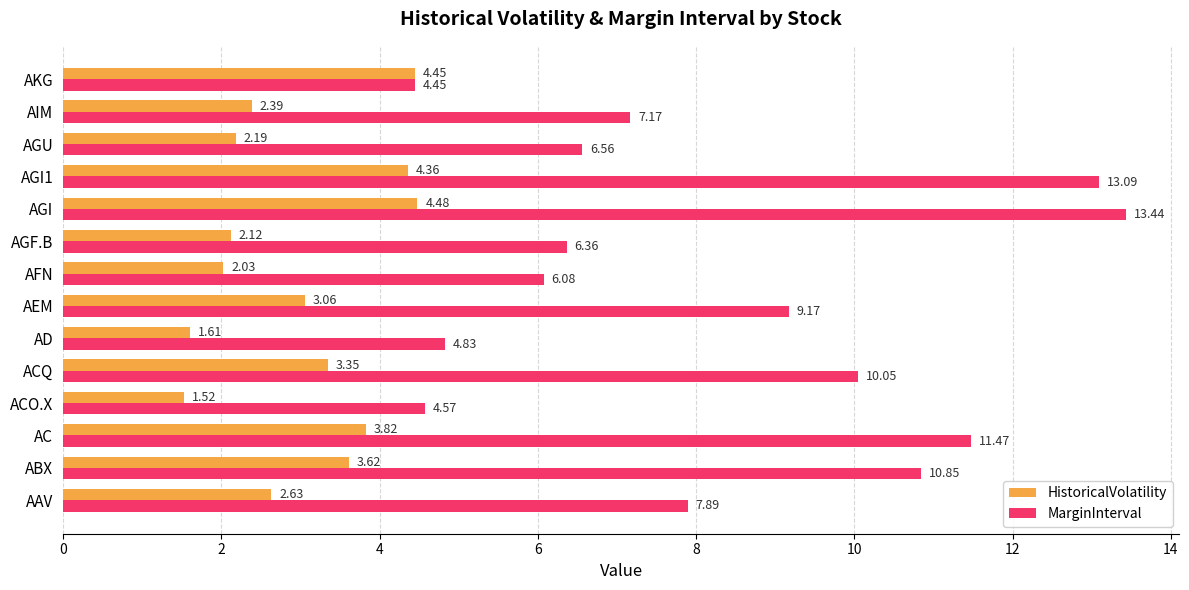

Which series has the largest total across all categories?

MarginInterval